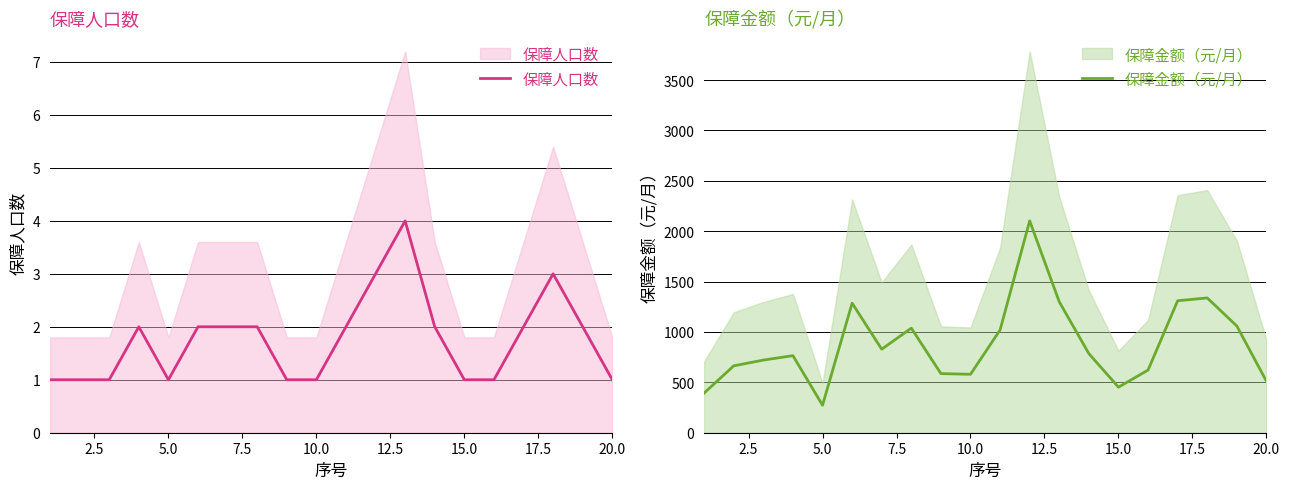

True or false: 保障人口数 and 保障金额（元/月） cross at least once.

False